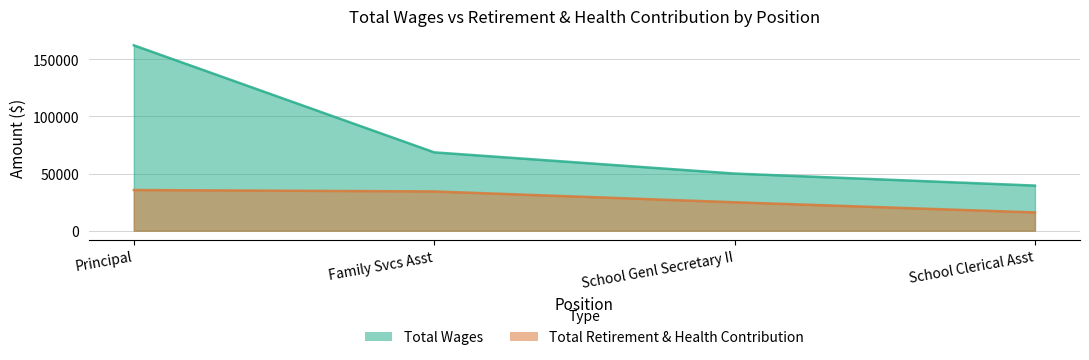

What is the difference between the highest and lowest values at School Genl Secretary II?

25126